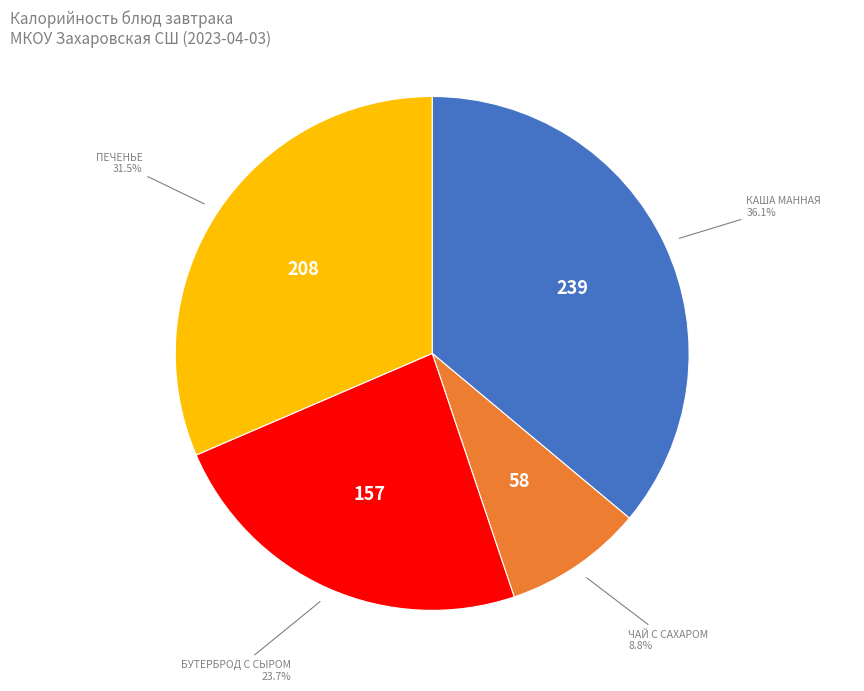

Is there a majority slice in this chart?

No